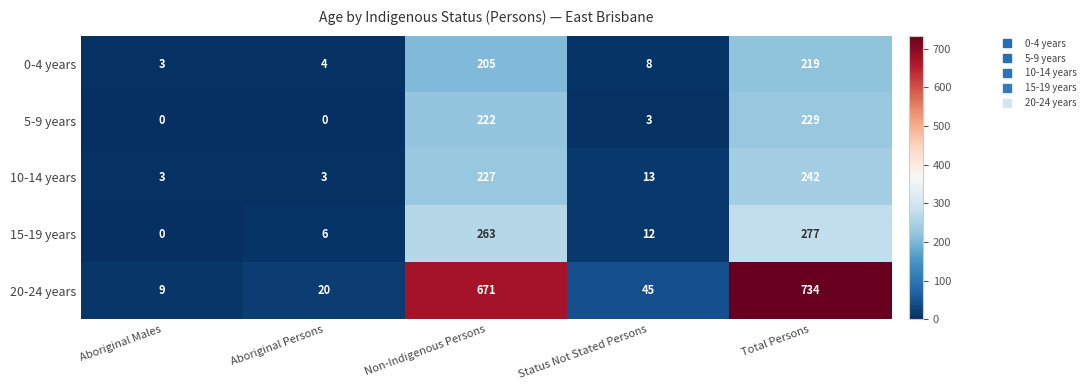

What is the sum of the 10-14 years values at Status Not Stated Persons and Non-Indigenous Persons?

240